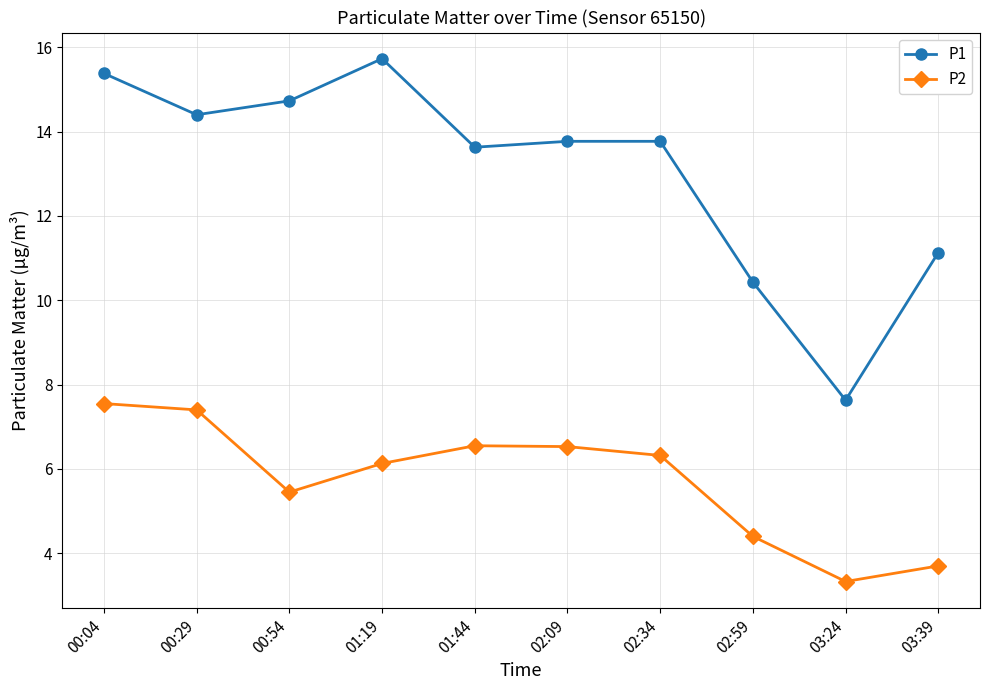

Which category has the lowest value in the P2 series?

03:24